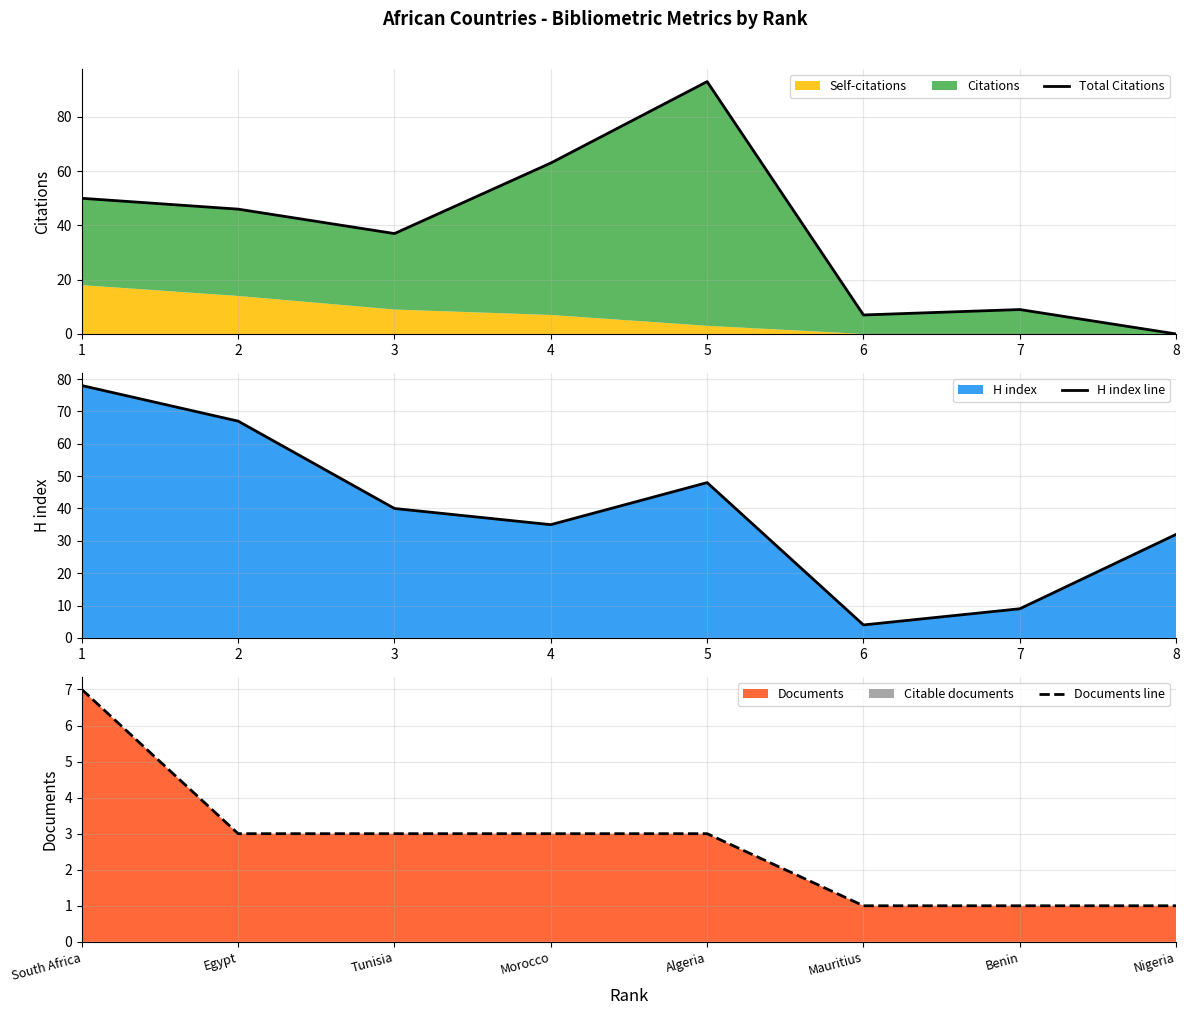

What is the difference between the Documents line values at Nigeria and Algeria?

2